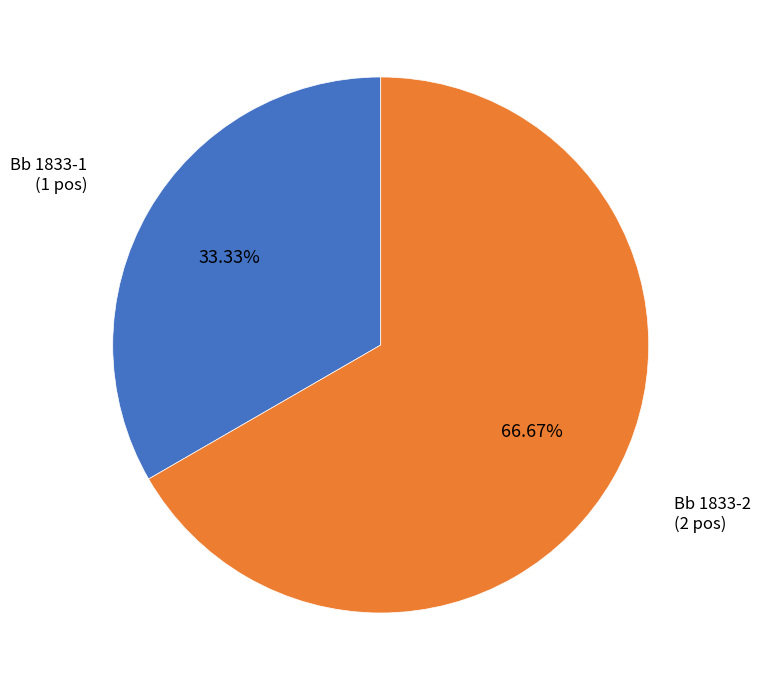

To the nearest percent, what is the difference between the largest and smallest slice percentages?

33%